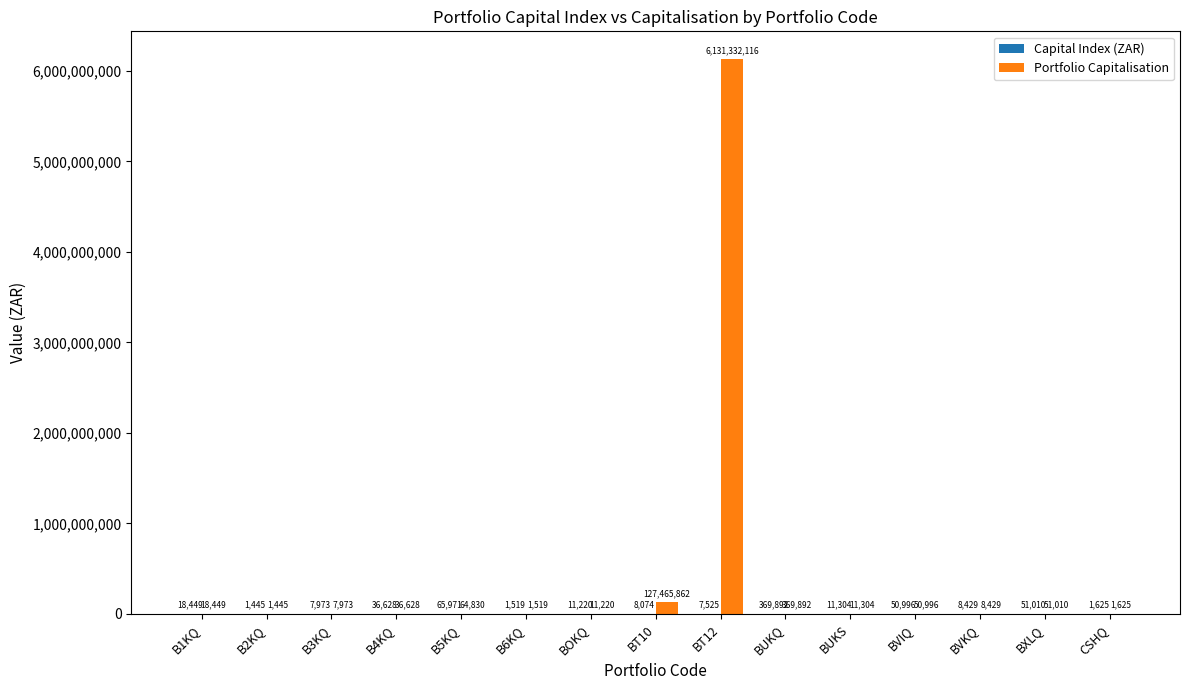

At which label is Portfolio Capitalisation closest to 3065666780?

BT10